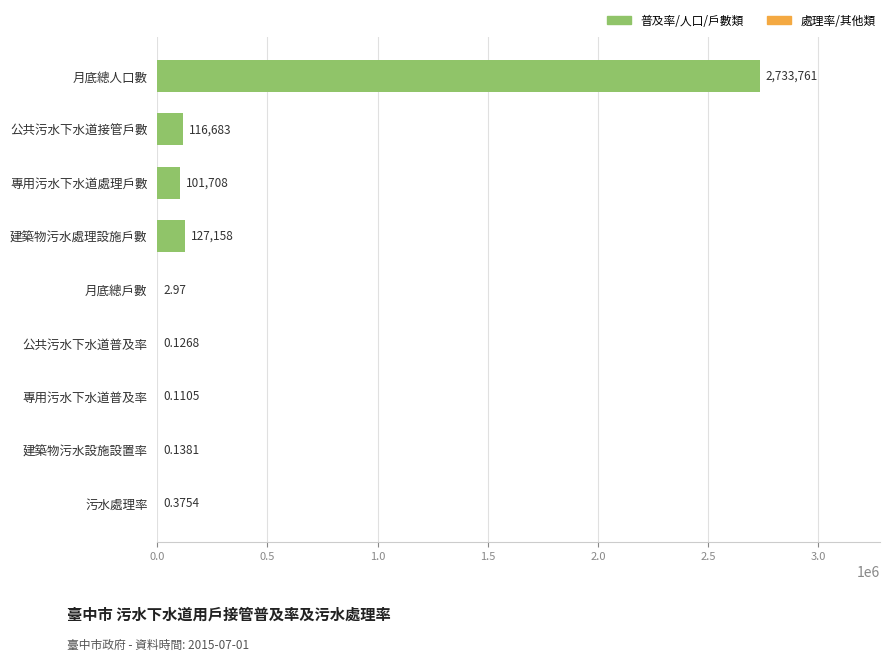

Where is the data nearest to the value 1366880?

建築物污水處理設施戶數